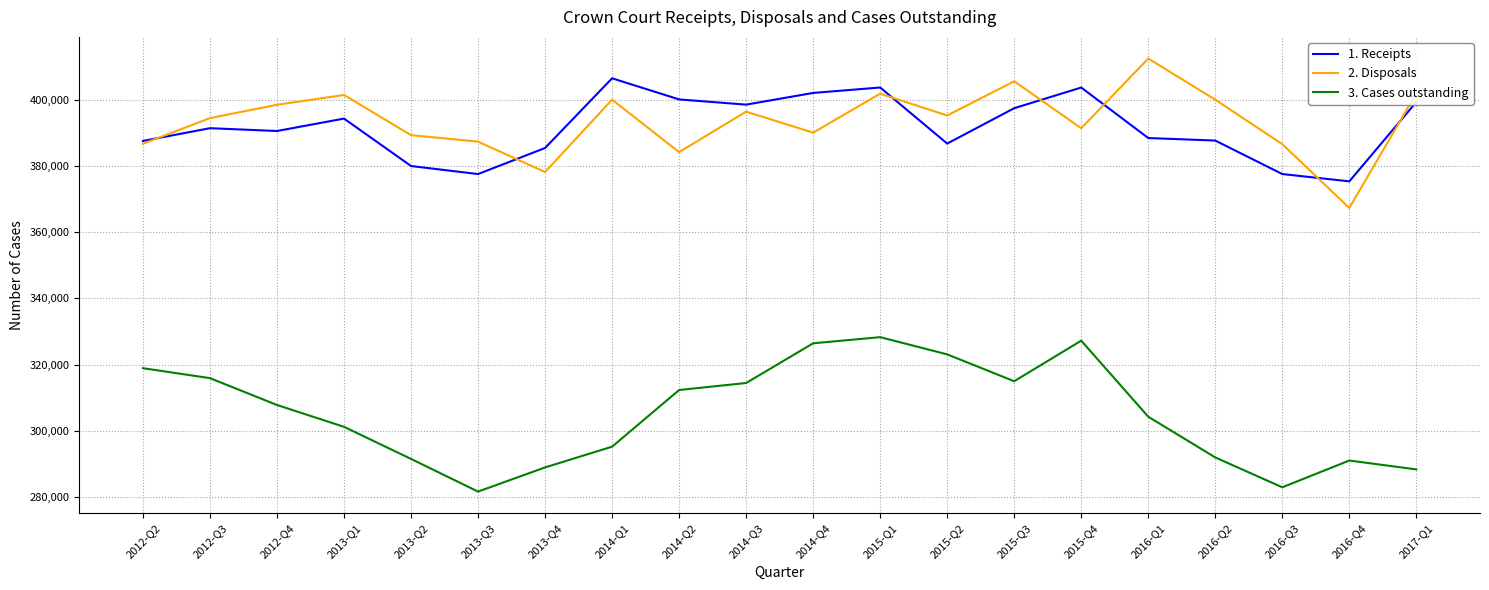

At which label does 2. Disposals reach its peak?

2016-Q1